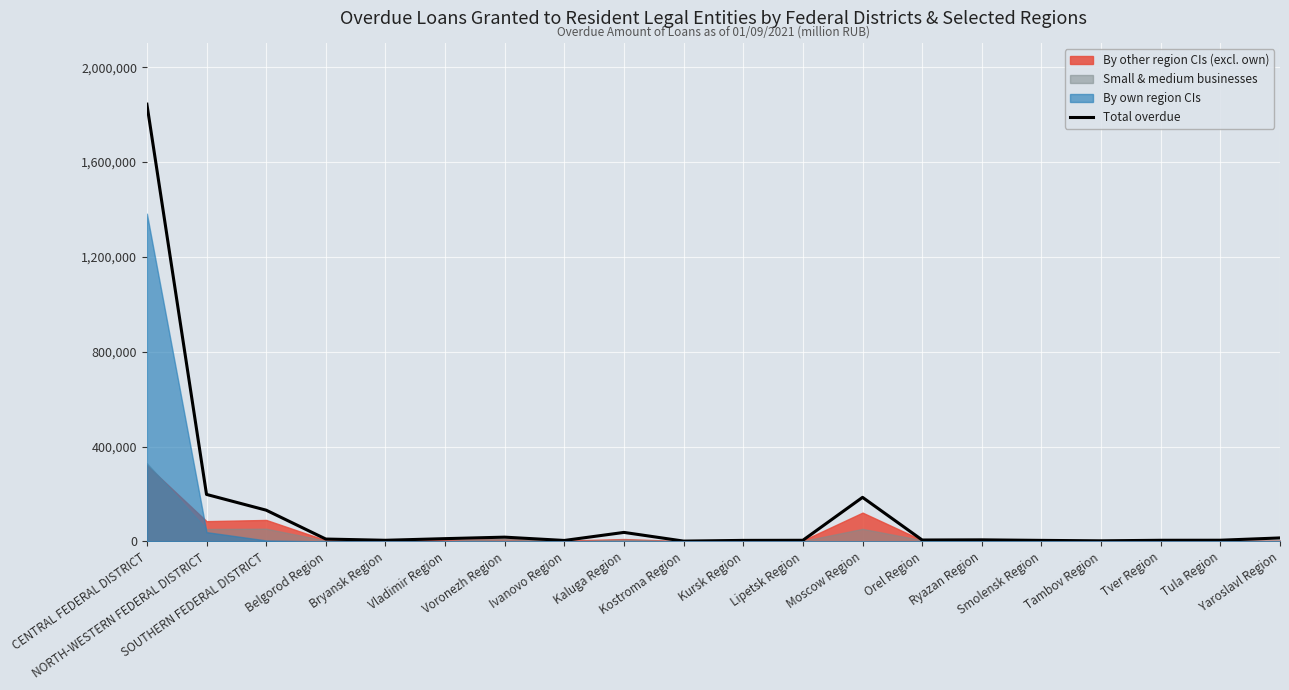

How many values exceed 6837?

9